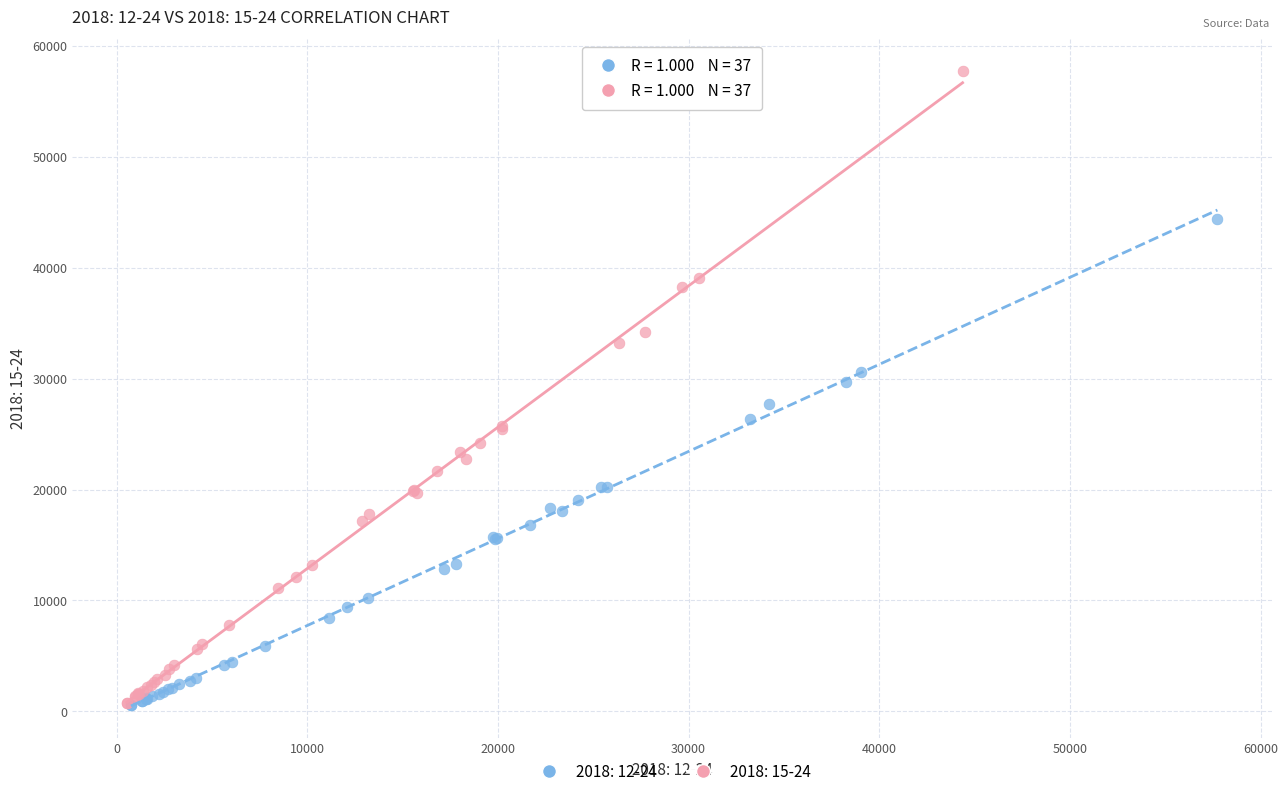

Which series has the largest Y range (max minus min)?

2018: 15-24